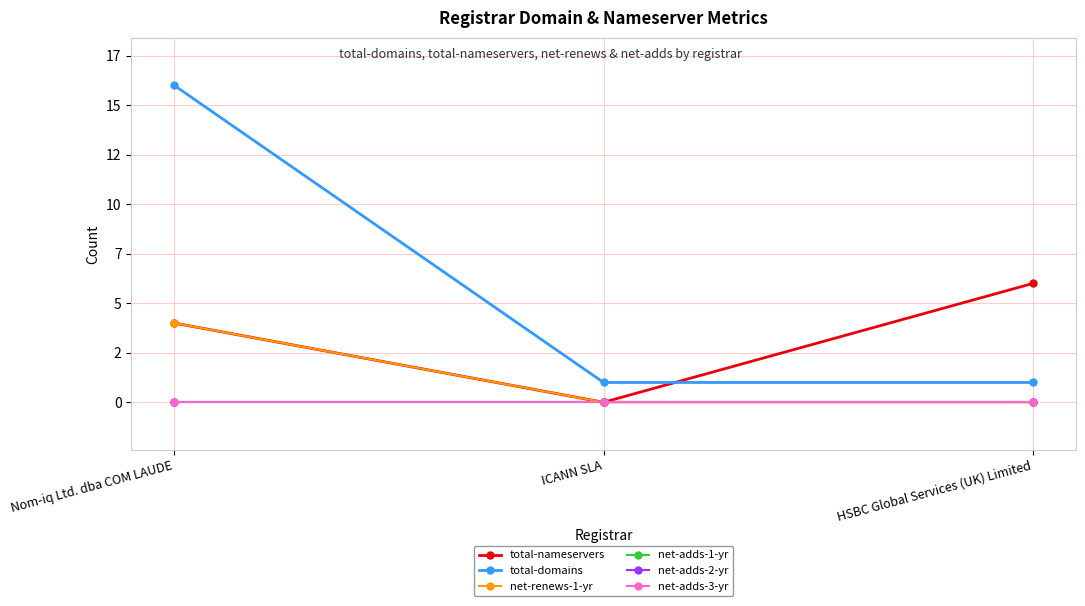

Reading right to left, transcribe all the data shown in this chart.

total-nameservers: 6	0	4
total-domains: 1	1	16
net-renews-1-yr: 0	0	4
net-adds-1-yr: 0	0	0
net-adds-2-yr: 0	0	0
net-adds-3-yr: 0	0	0